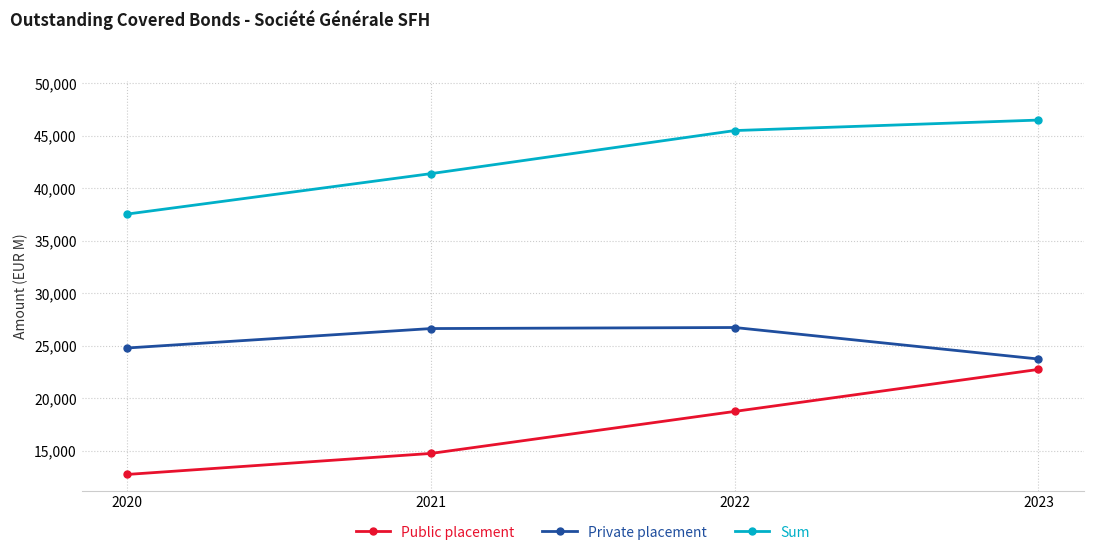

What is the difference between the highest and lowest values at 2020?

24790